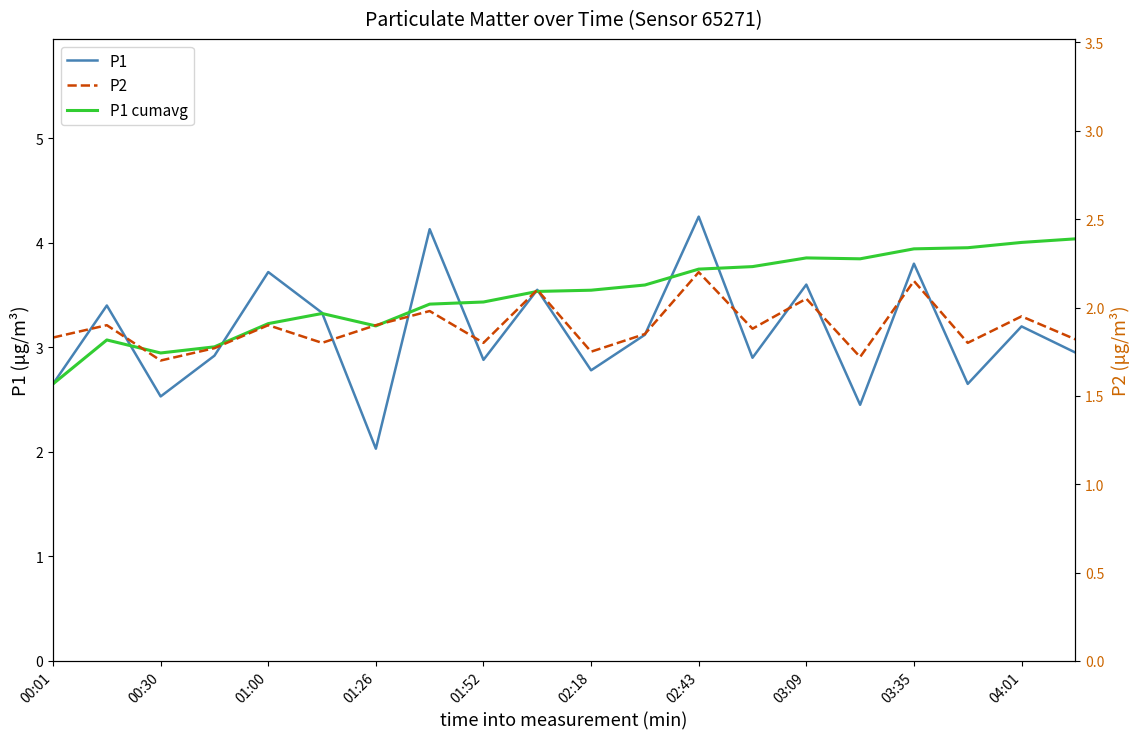

Reading left to right, transcribe all the data shown in this chart.

P1: 2.6	3.4	2.5	2.9	3.7	3.3	2.0	4.1	2.9	3.5	2.8	3.1	4.2	2.9	3.6	2.5	3.8	2.6	3.2	3.0
P1 cumavg: 2.6	3.1	2.9	3.0	3.2	3.3	3.2	3.4	3.4	3.5	3.5	3.6	3.7	3.8	3.9	3.8	3.9	4.0	4.0	4.0
P2: 1.8	1.9	1.7	1.8	1.9	1.8	1.9	2.0	1.8	2.1	1.8	1.9	2.2	1.9	2.0	1.7	2.1	1.8	1.9	1.8